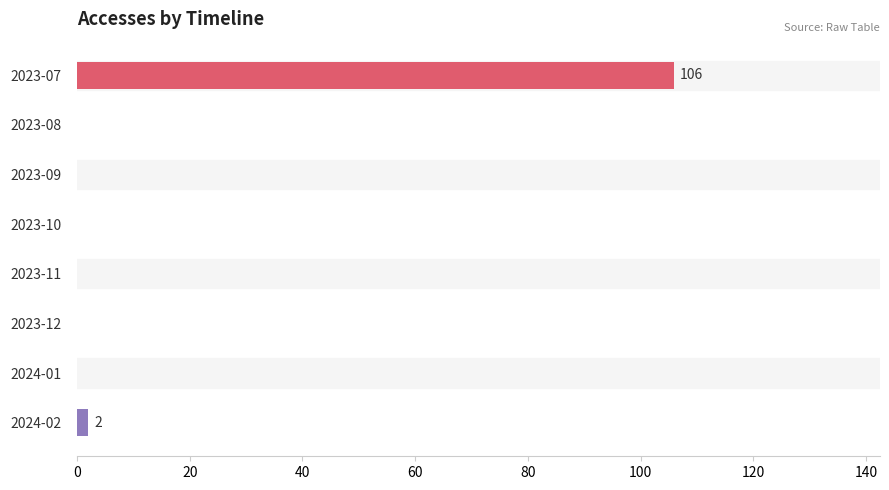

Is it true that the value at 2023-12 is 49?

False